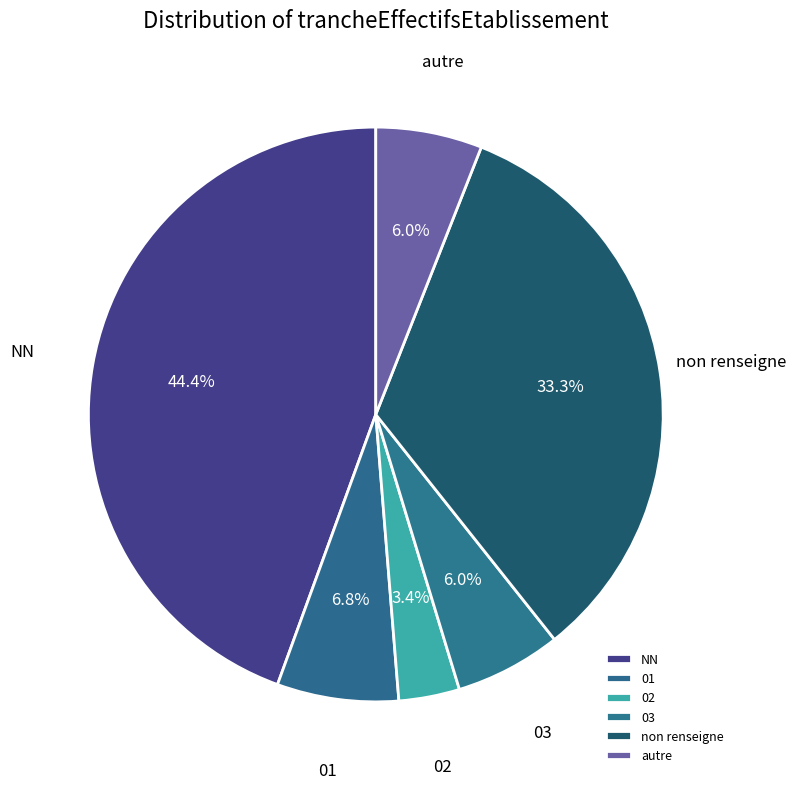

Is the sum of non renseigne and 01 greater than half?

No